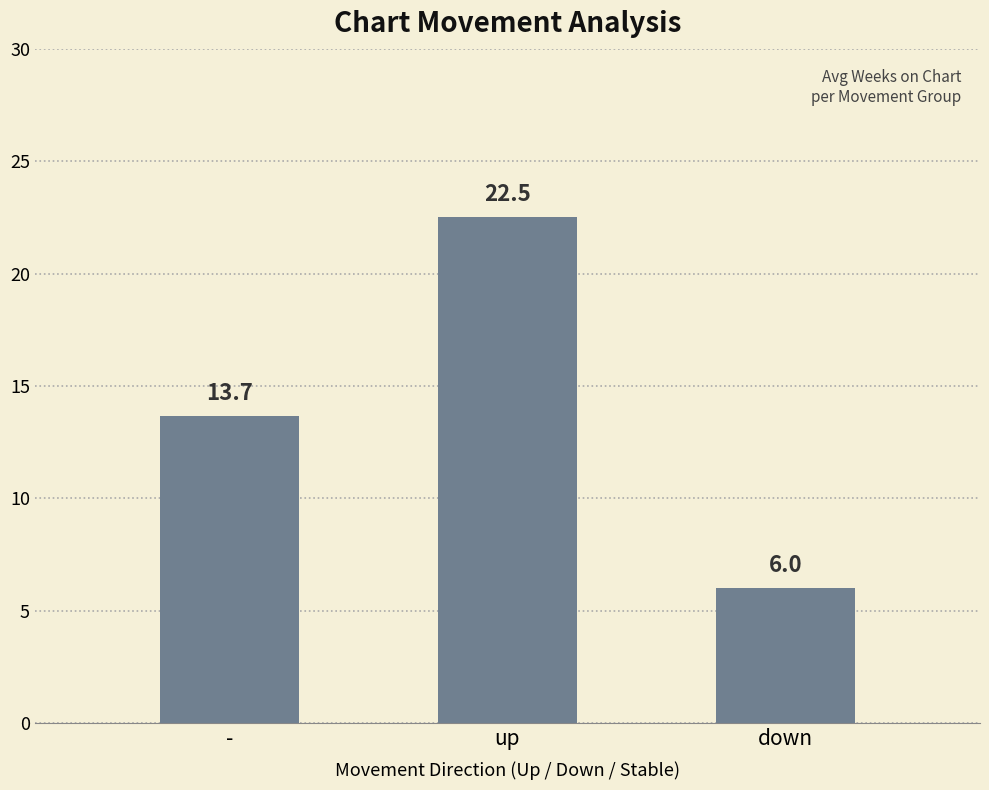

Reading left to right, what are all the values shown in this chart?

13.7	22.5	6.0